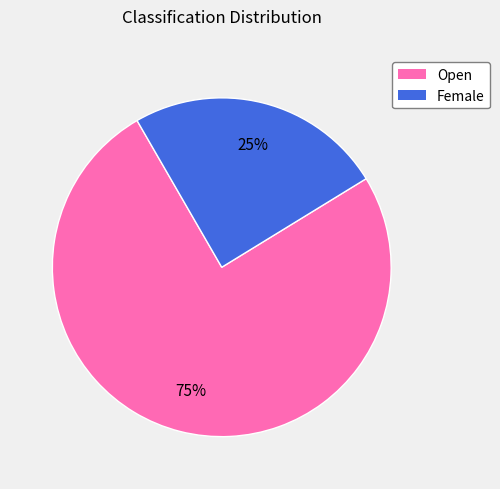

Do Female and Open together represent more than half of the pie?

Yes